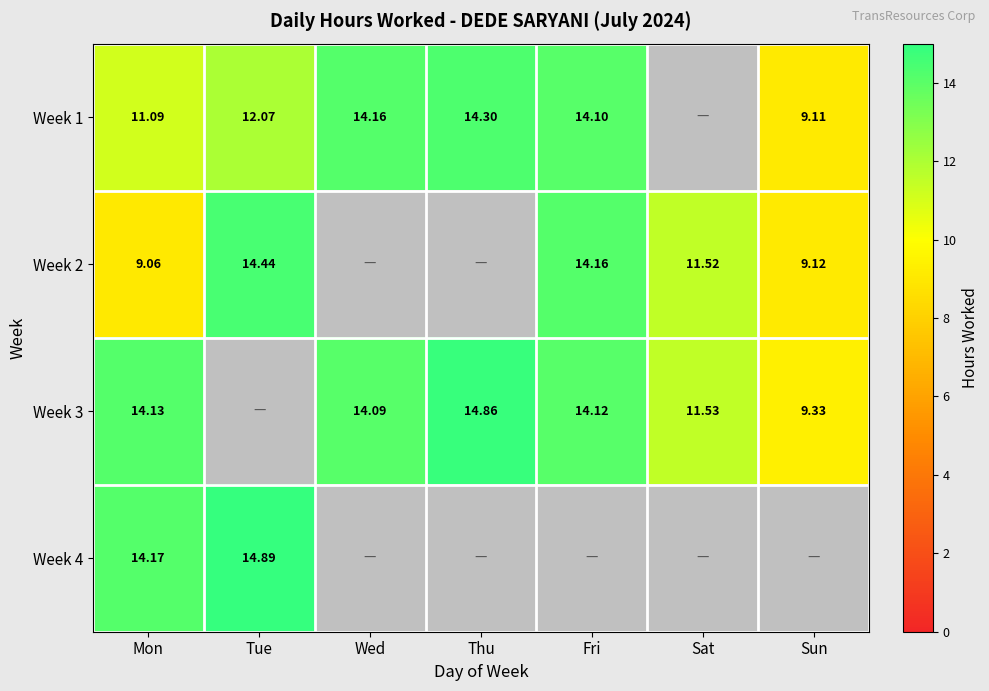

What is the difference between the highest and lowest values at Thu?

0.6